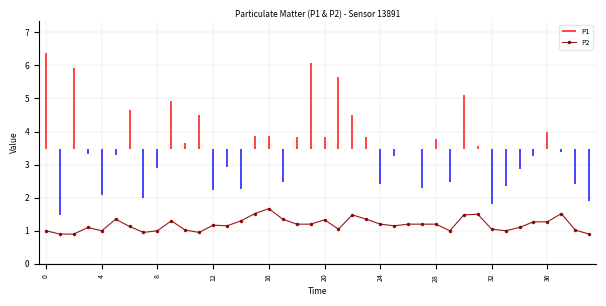

Reading left to right, extract all data points from this chart.

1.0	0.9	0.9	1.1	1.0	1.4	1.1	0.9	1.0	1.3	1.0	0.9	1.2	1.1	1.3	1.5	1.7	1.4	1.2	1.2	1.3	1.1	1.5	1.4	1.2	1.1	1.2	1.2	1.2	1.0	1.5	1.5	1.1	1.0	1.1	1.3	1.3	1.5	1.0	0.9